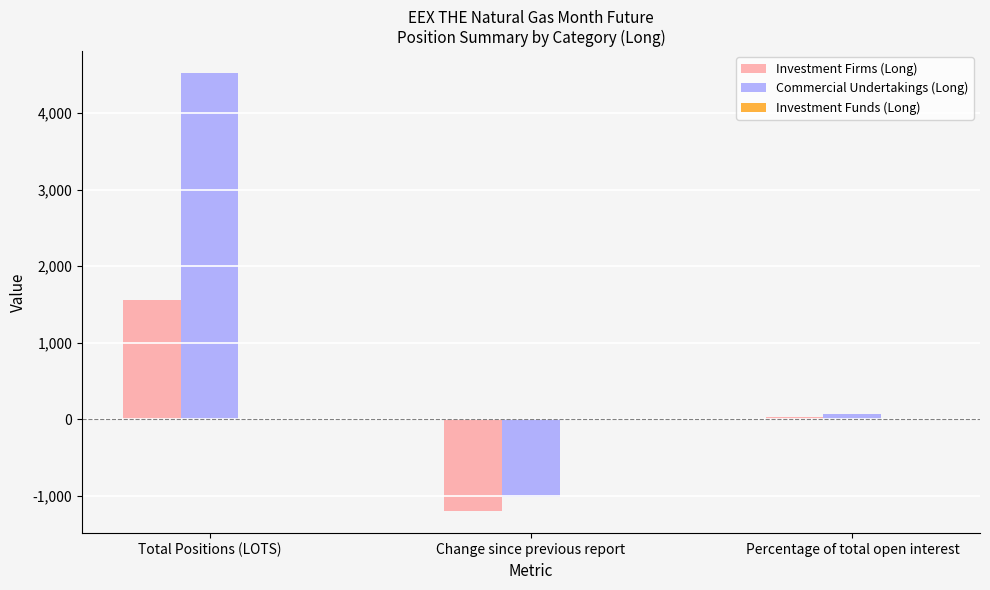

How many distinct data groups are displayed?

2